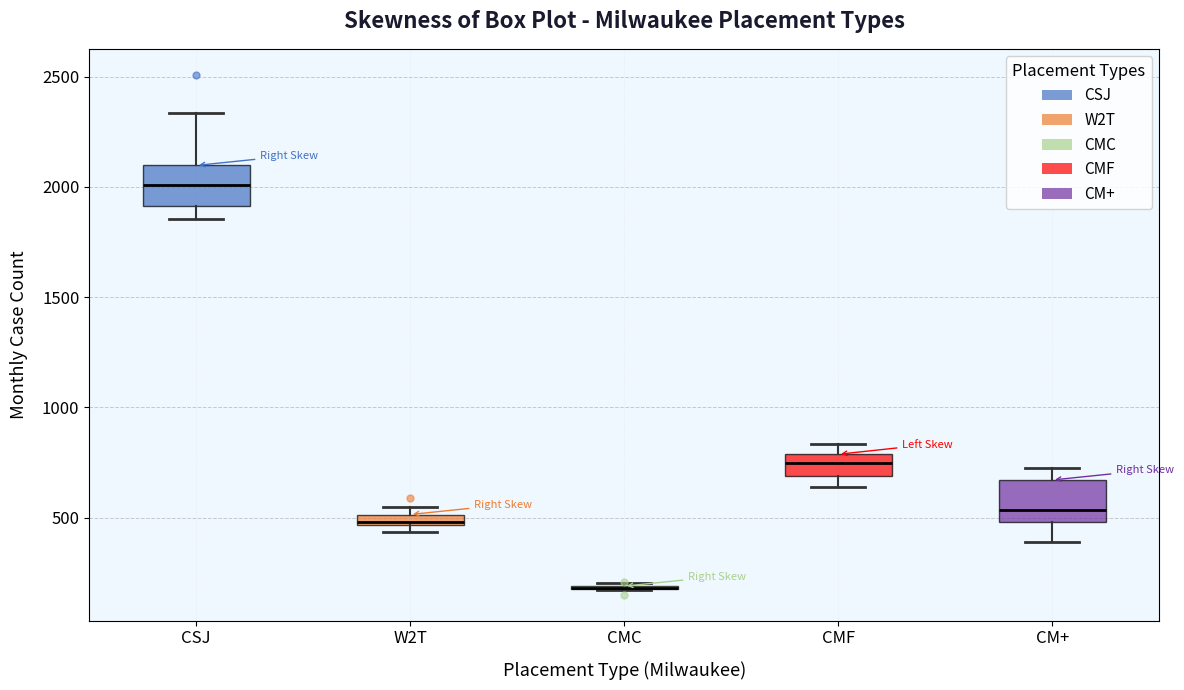

Where is the upper edge of the box for W2T on the y-axis? The values are not printed on the chart, so give them approximately, as read against the axis.

500